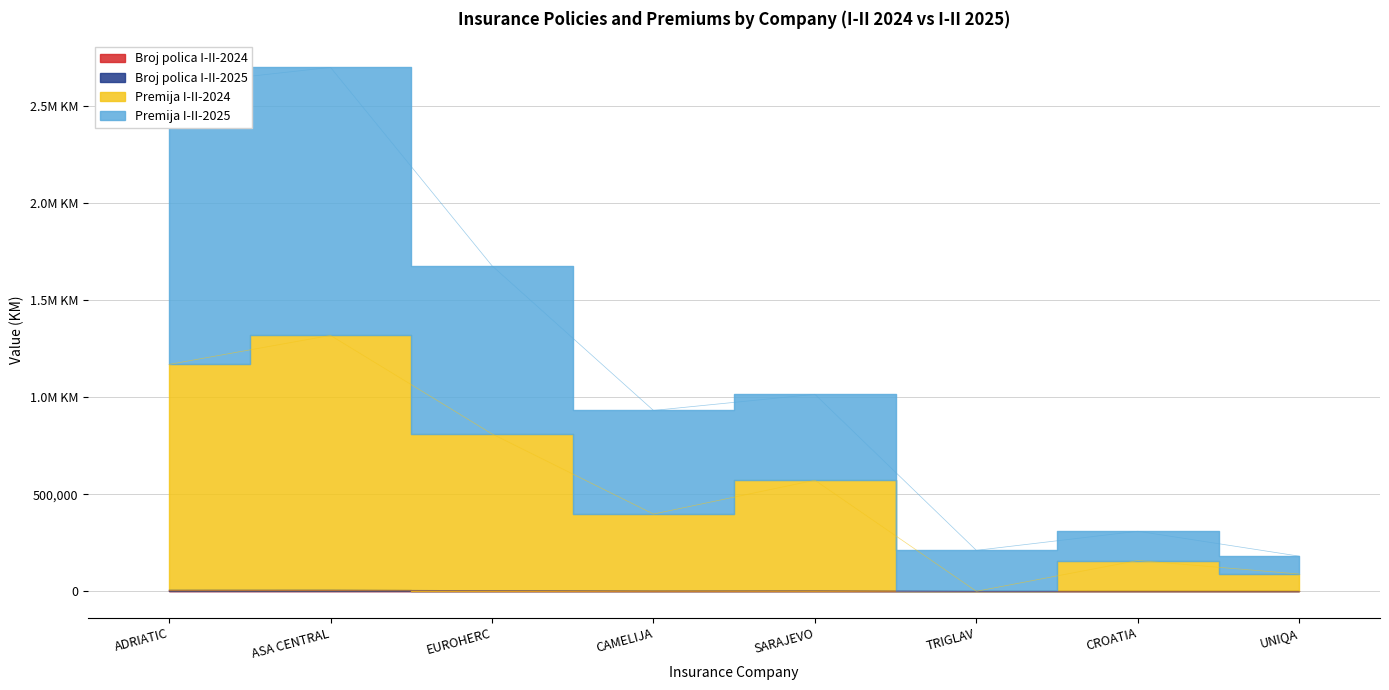

True or false: Premija I-II-2025 has more than 1 points higher than both neighbors.

True